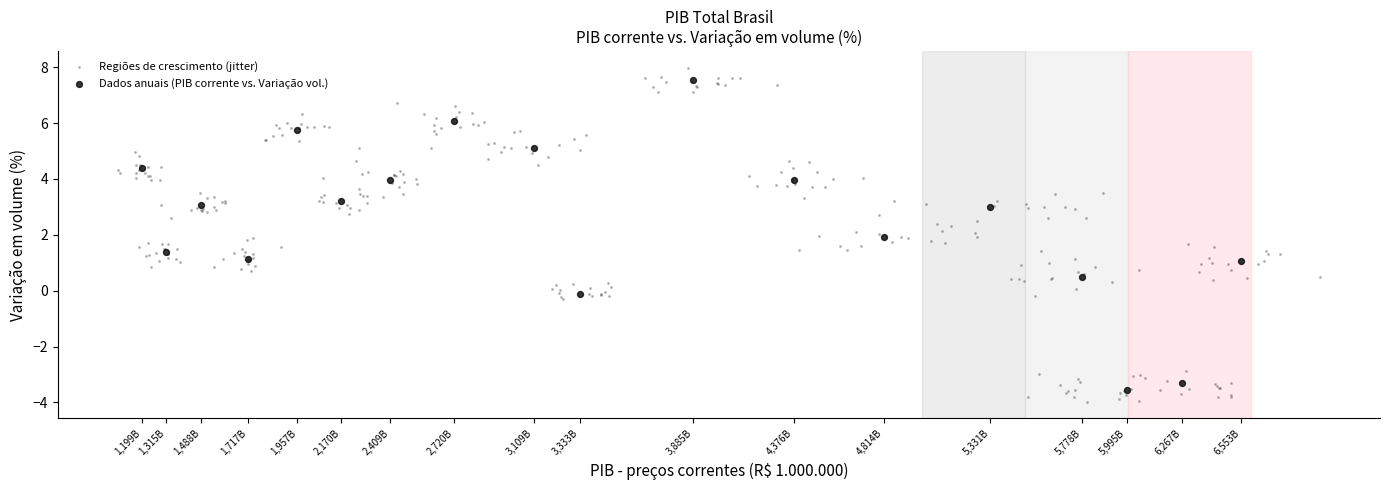

Which series has the widest spread of Y values?

Regiões de crescimento (jitter)